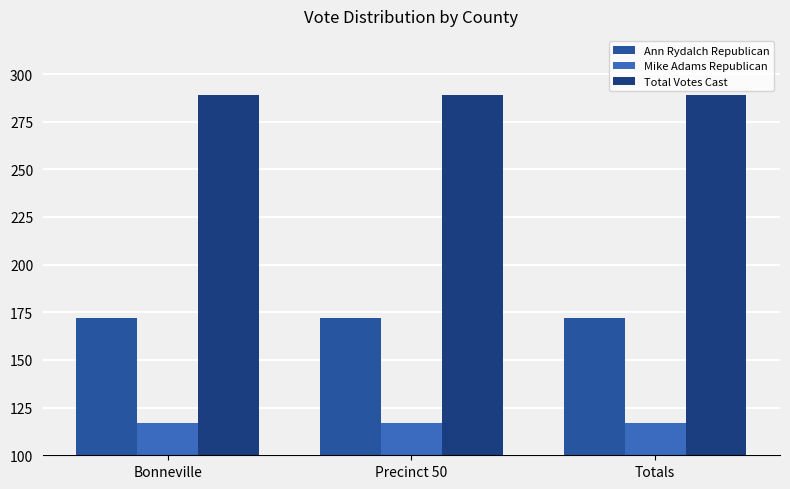

What is the sum of the Total Votes Cast values at Bonneville and Precinct 50?

578